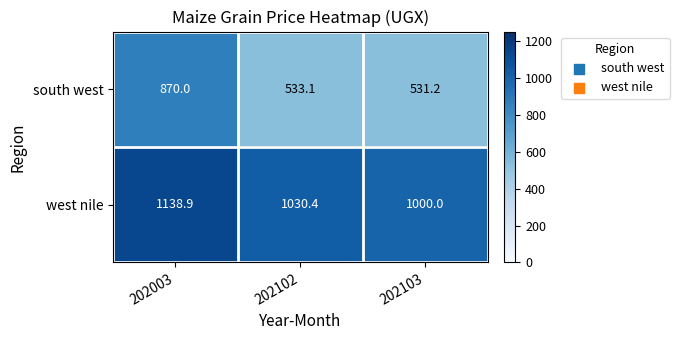

At which category is the sum across all series the highest?

202003